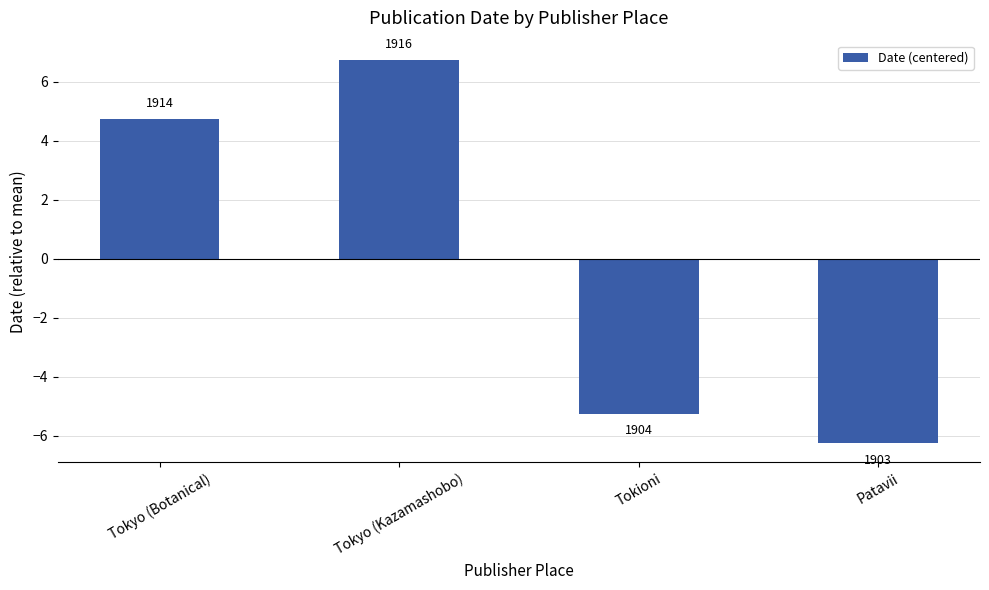

Where is the data nearest to the value 0?

Tokyo (Botanical)